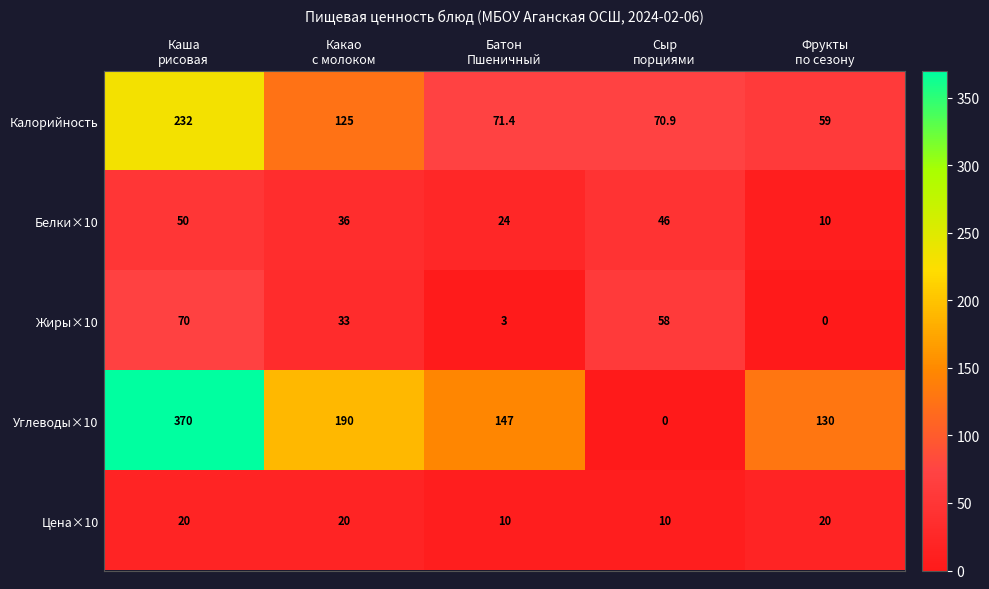

What is the total value across all series at Каша
рисовая?

742.0